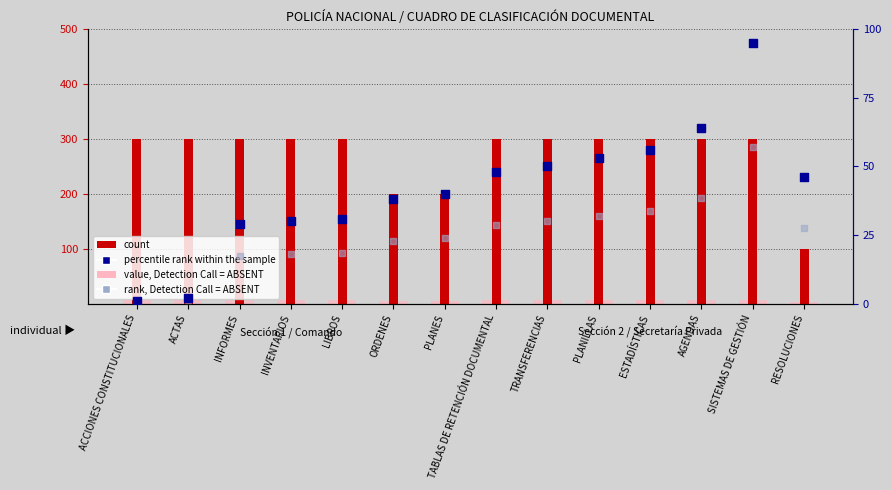

Which series contains the lowest Y value?

rank, Detection Call = ABSENT